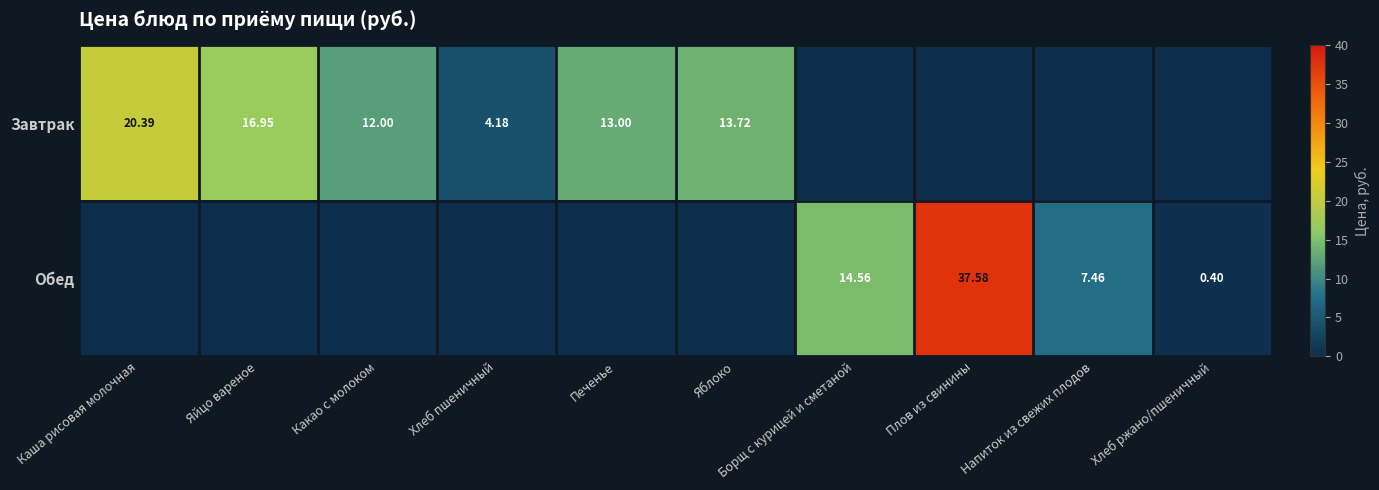

What is the highest value of the Завтрак series?

20.4